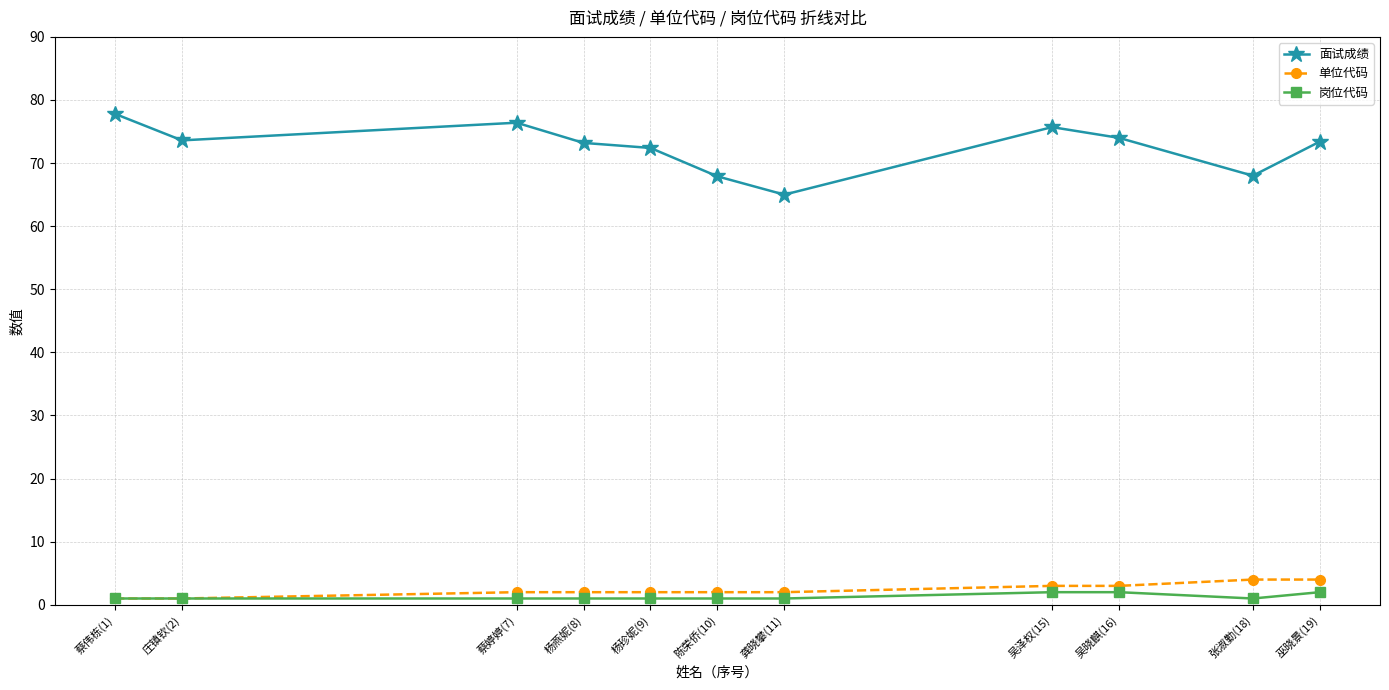

Where is 面试成绩 nearest to the value 71?

杨珍妮(9)